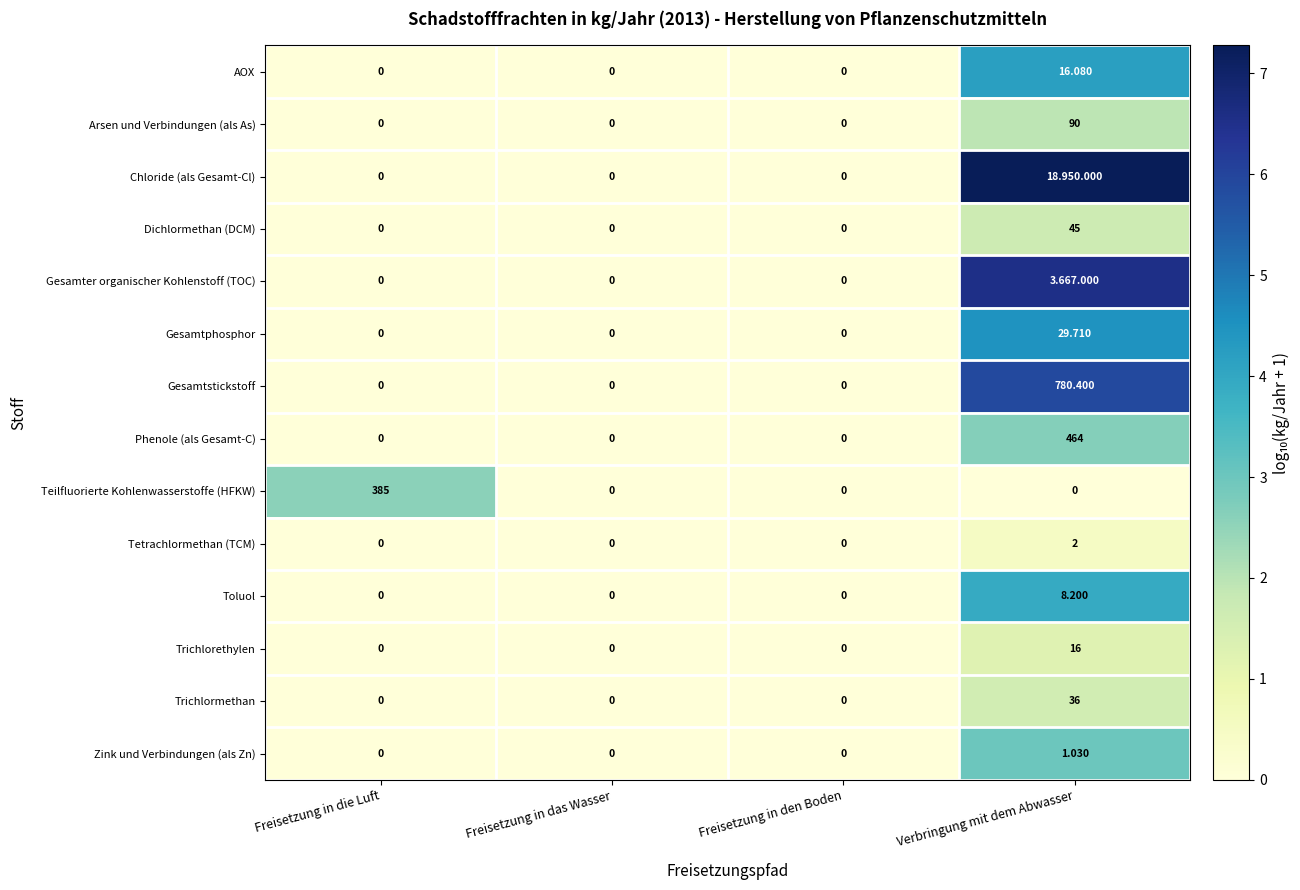

The value of Trichlorethylen at Freisetzung in die Luft is 0.0. True or false?

True